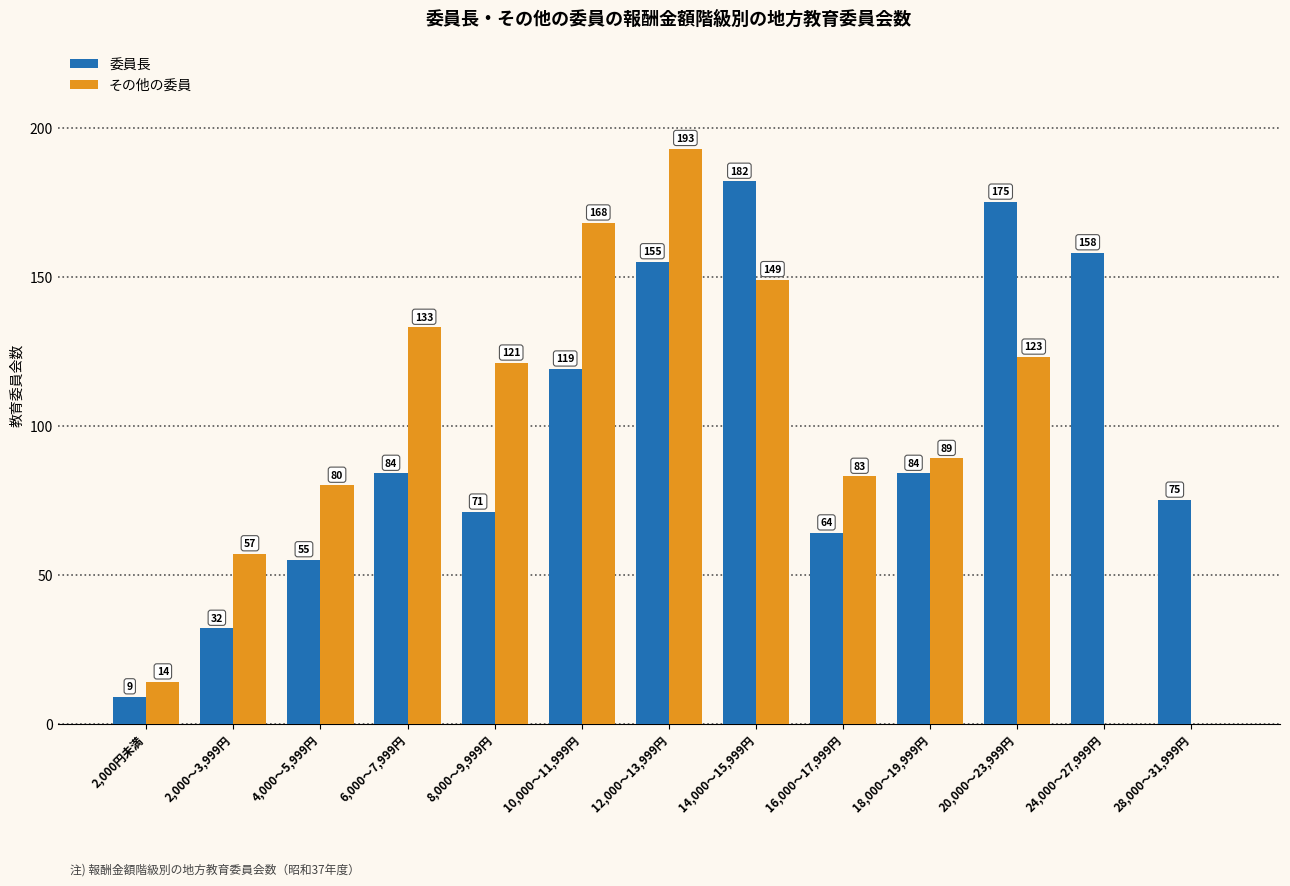

The value of 委員長 at 18,000～19,999円 is 84. True or false?

True